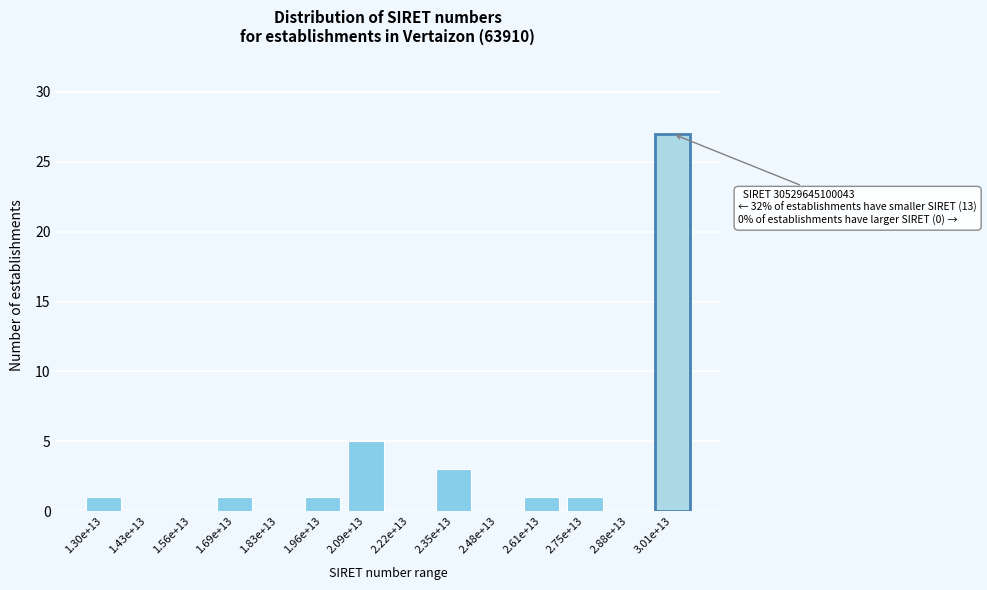

Reading right to left, extract all data points from this chart.

3.01e+13=27	2.88e+13=0	2.75e+13=1	2.61e+13=1	2.48e+13=0	2.35e+13=3	2.22e+13=0	2.09e+13=5	1.96e+13=1	1.83e+13=0	1.69e+13=1	1.56e+13=0	1.43e+13=0	1.30e+13=1